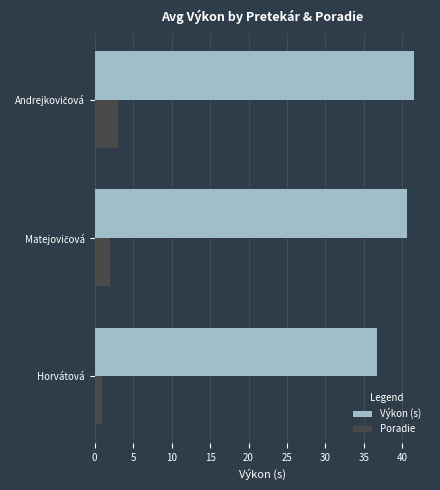

Rank the series by their average value, from lowest to highest.

Poradie, Výkon (s)